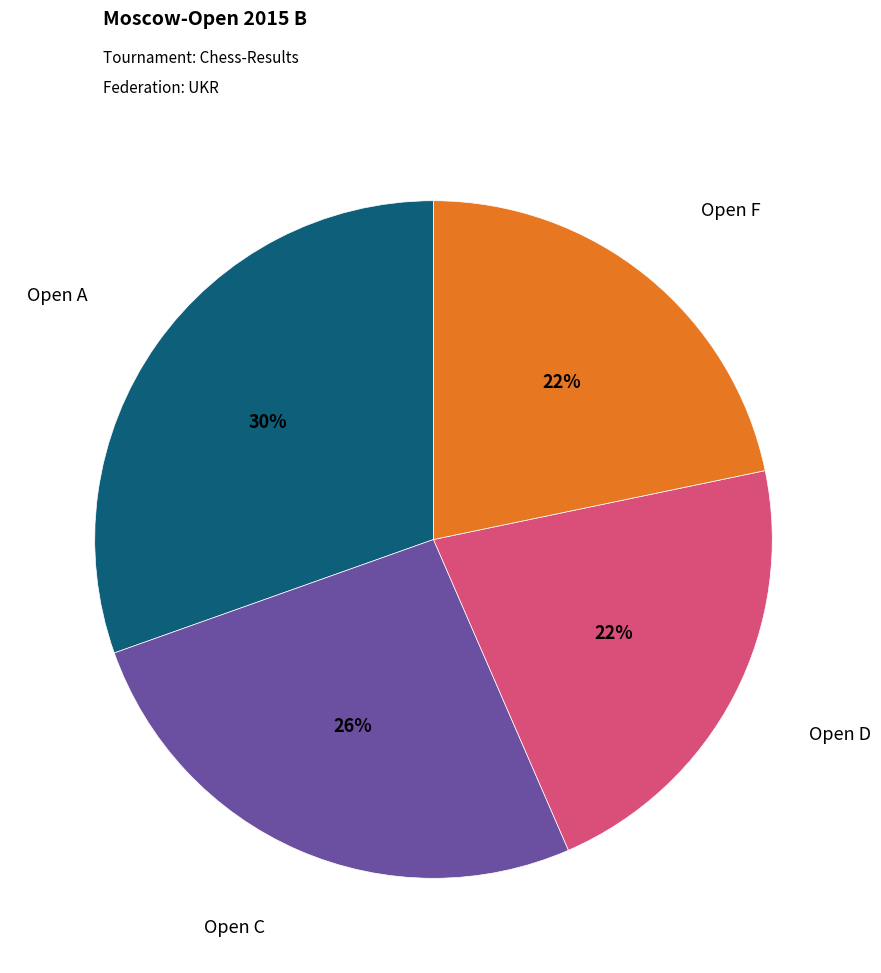

Is it true that Open F is 16% of the pie?

False